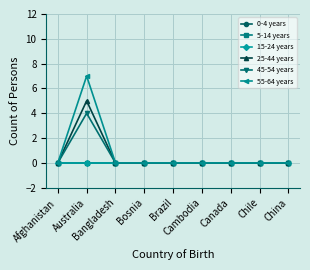

Does the chart have visible grid lines?

Yes